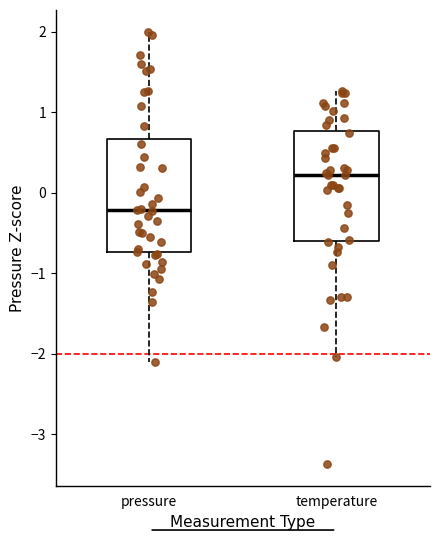

Which box's median line is the lowest?

pressure